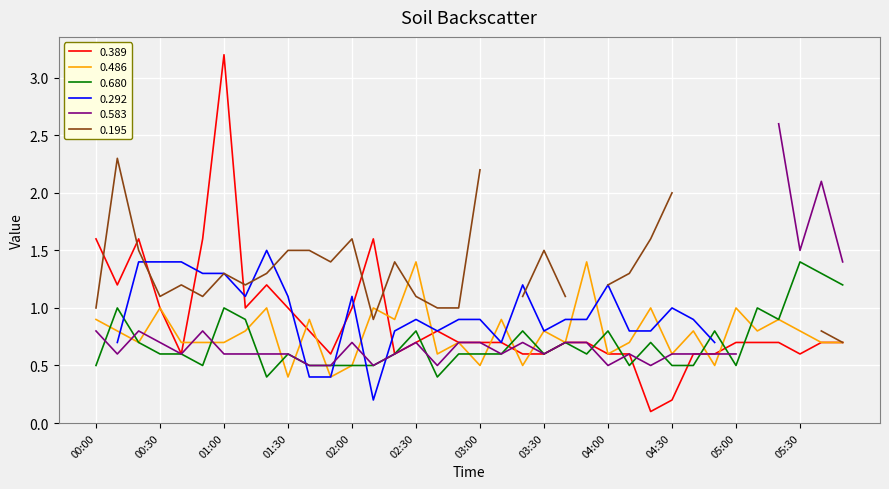

Where do 0.680 and 0.389 first cross each other?

02:30 and 02:40